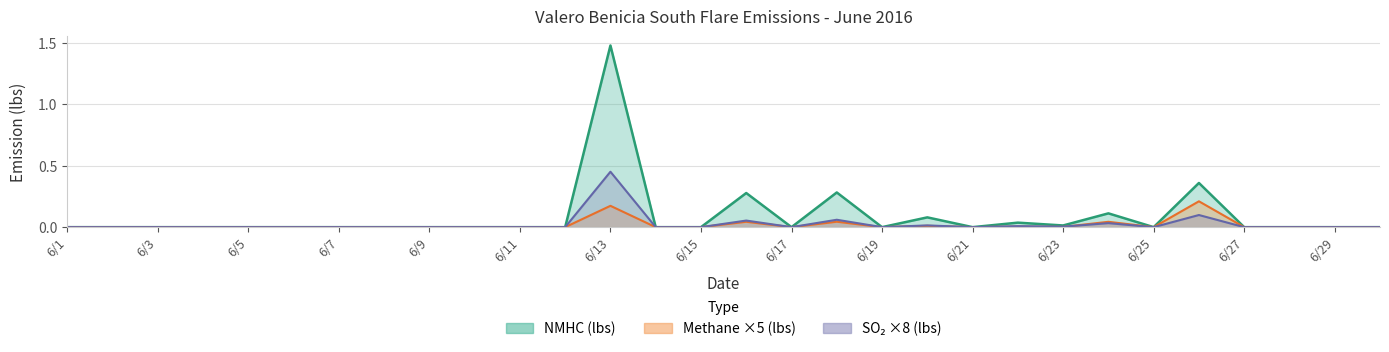

At which label is NMHC (lbs) closest to 0?

6/1